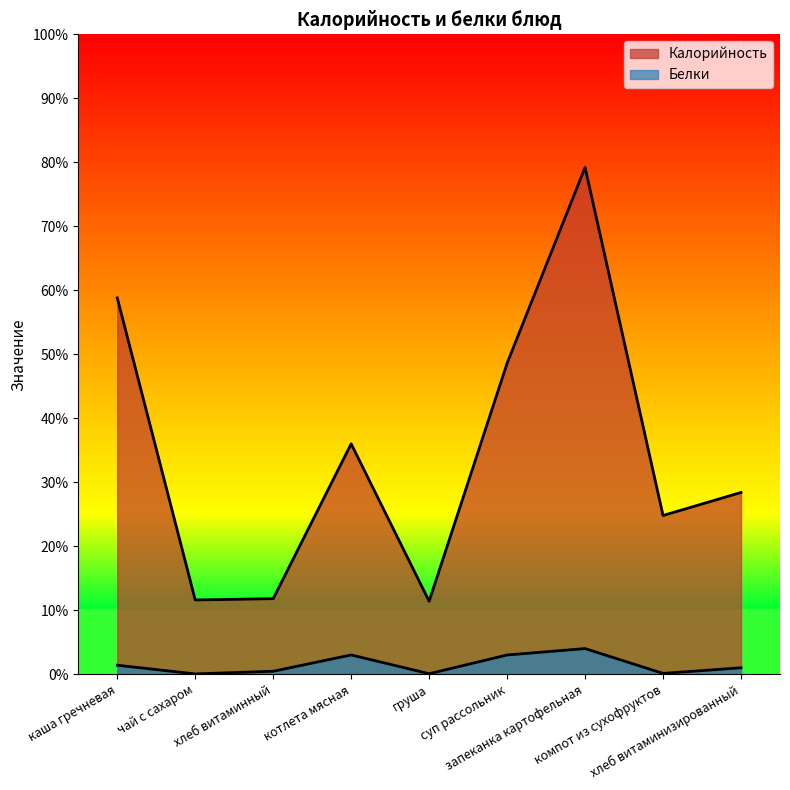

Which series has the largest total across all categories?

Калорийность